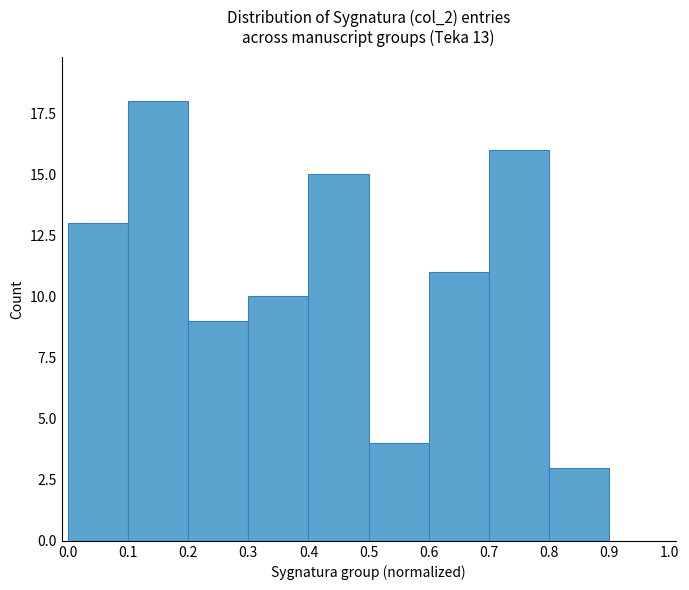

What is the value of the 3rd bar from the left?

9